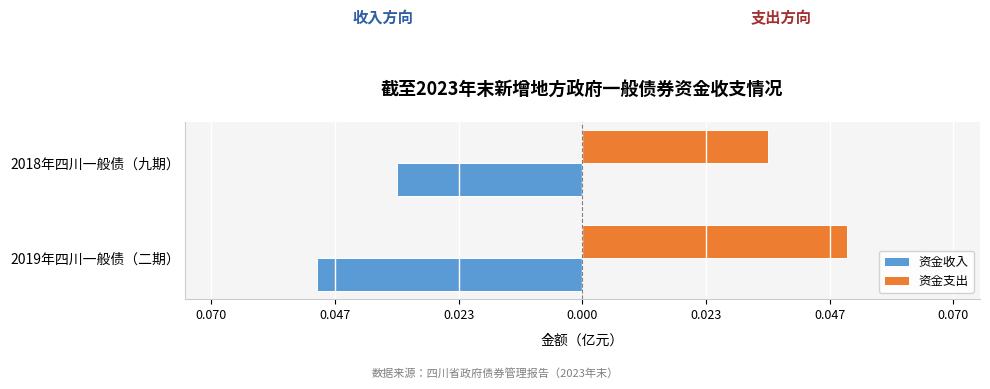

What are all the series names shown in the legend?

资金收入, 资金支出